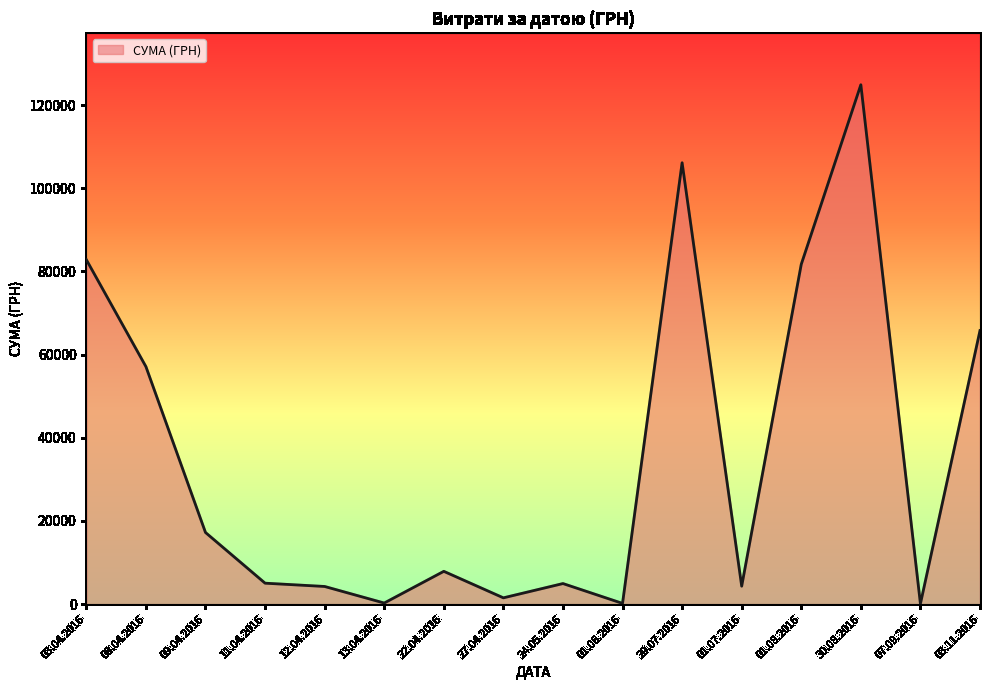

At which label does the data first exceed 7889?

03.04.2016